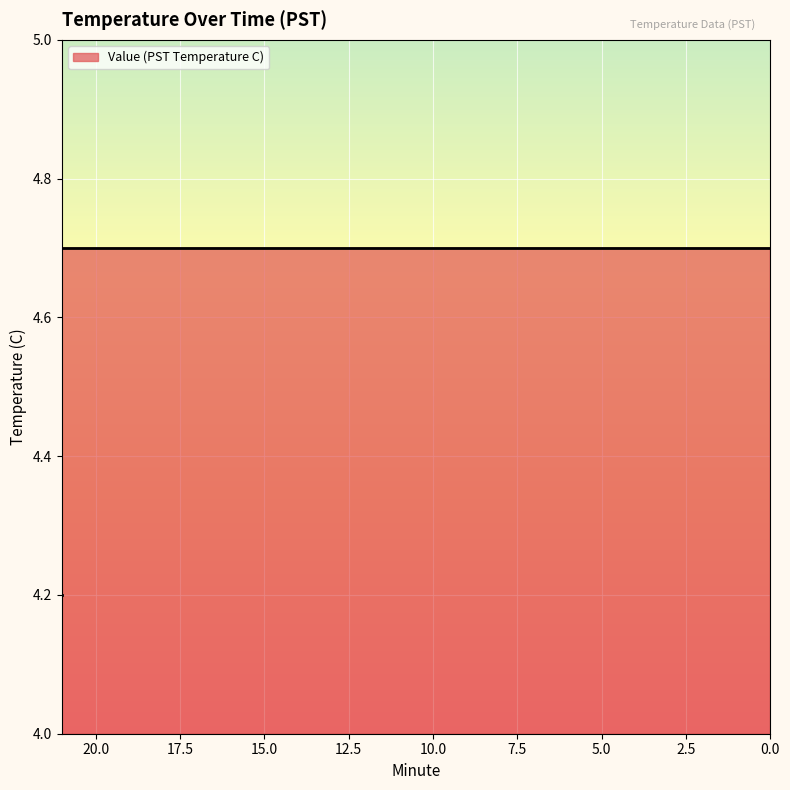

True or false: the data has more than 2 interior local peaks.

False